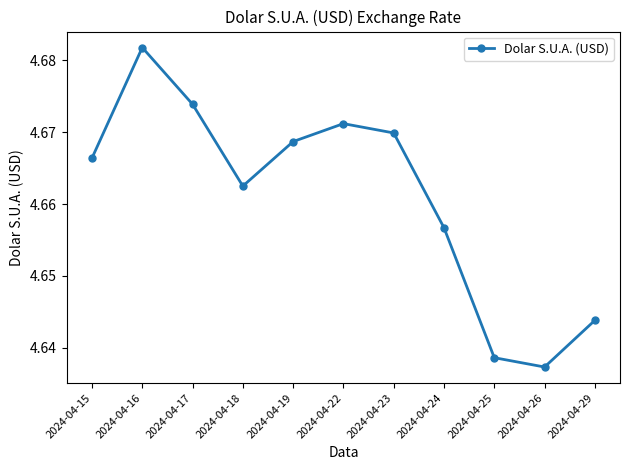

Where is the first local minimum?

2024-04-18